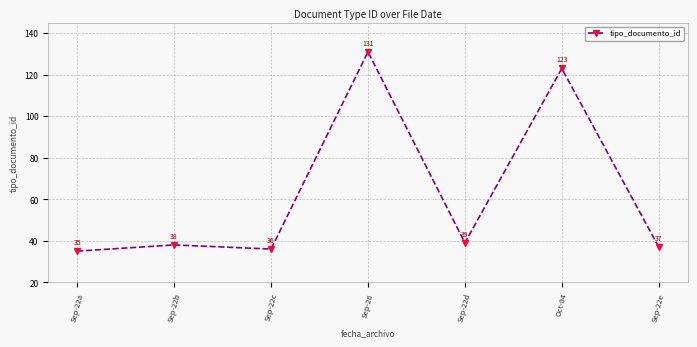

Which category has the highest value across all series?

Sep-26